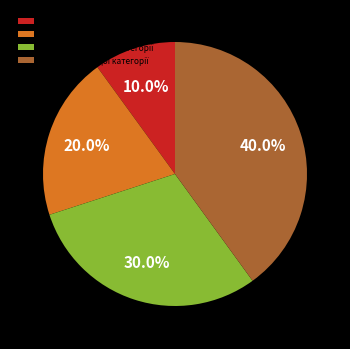

Does any single category account for the majority?

No